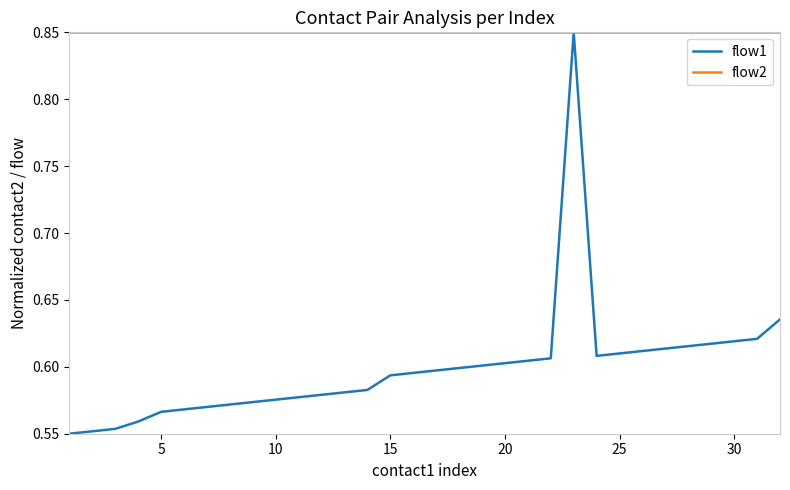

Rank the series by their average value, from lowest to highest.

flow1, flow2